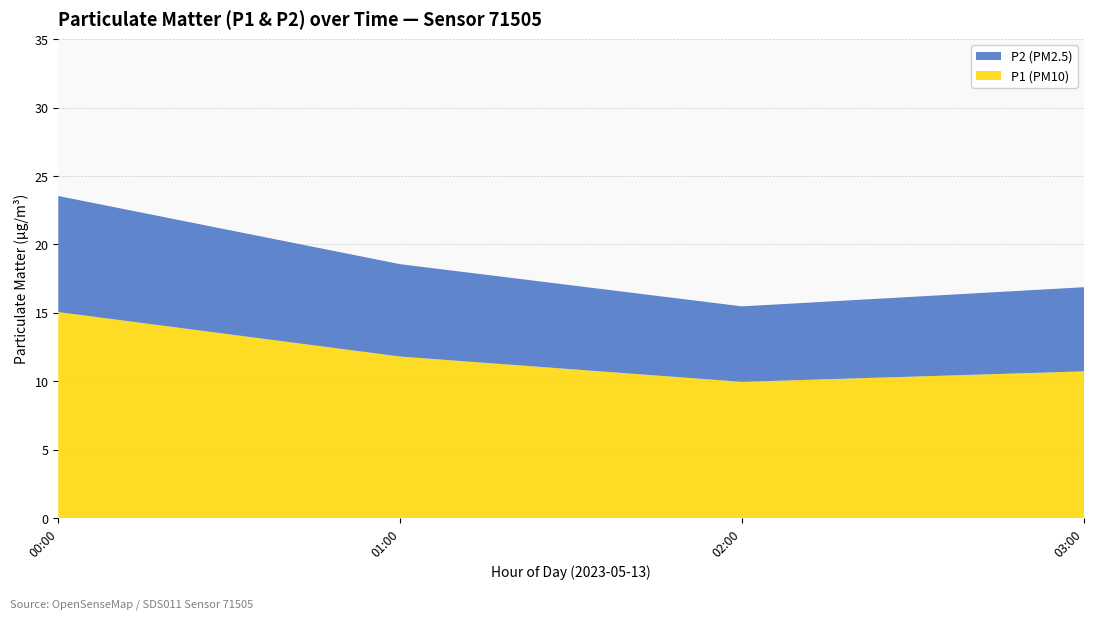

Rank the categories by P1 (PM10) value from lowest to highest.

02:00, 03:00, 01:00, 00:00